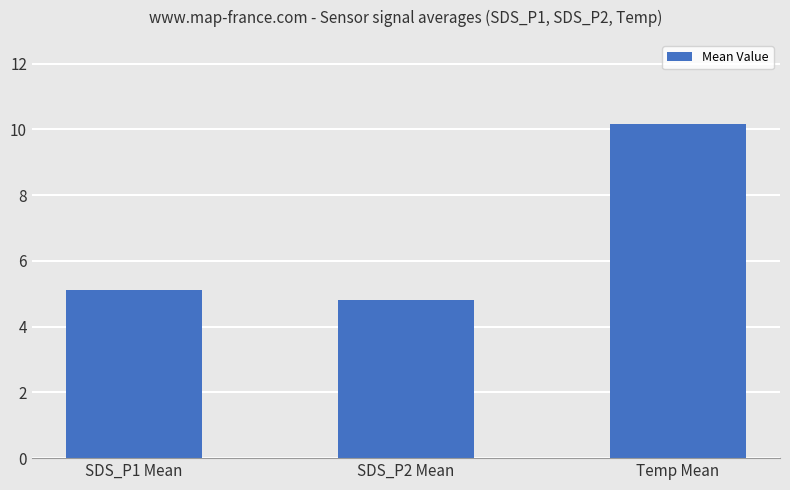

What is the average value?

6.7